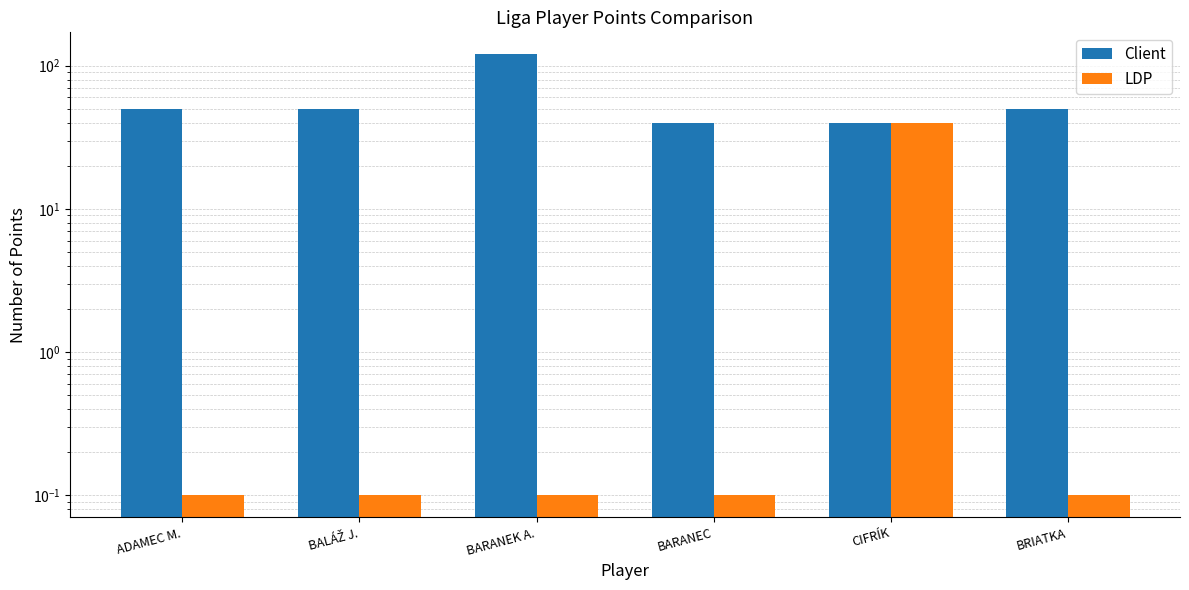

Reading left to right, transcribe all the data shown in this chart.

Client: ADAMEC M.=50.0	BALÁŽ J.=50.0	BARANEK A.=120.0	BARANEC=40.0	CIFRÍK=40.0	BRIATKA=50.0
LDP: ADAMEC M.=0.1	BALÁŽ J.=0.1	BARANEK A.=0.1	BARANEC=0.1	CIFRÍK=40.0	BRIATKA=0.1